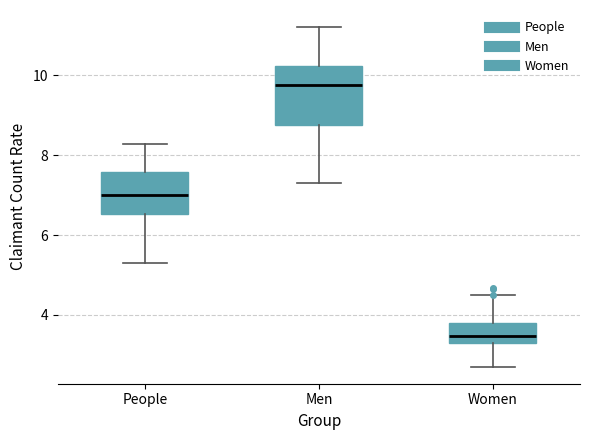

Where does the lower whisker of the box for People end on the y-axis? The values are not printed on the chart, so give them approximately, as read against the axis.

5.4